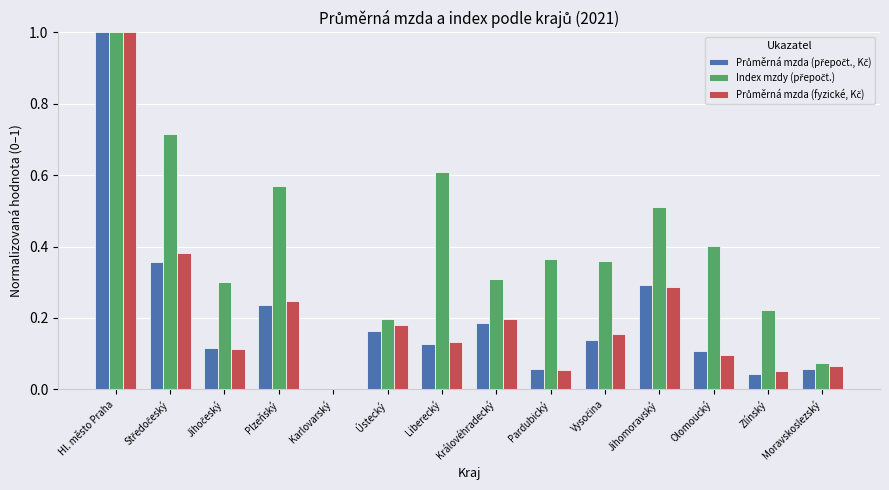

What is the maximum value shown in the chart?

1.0